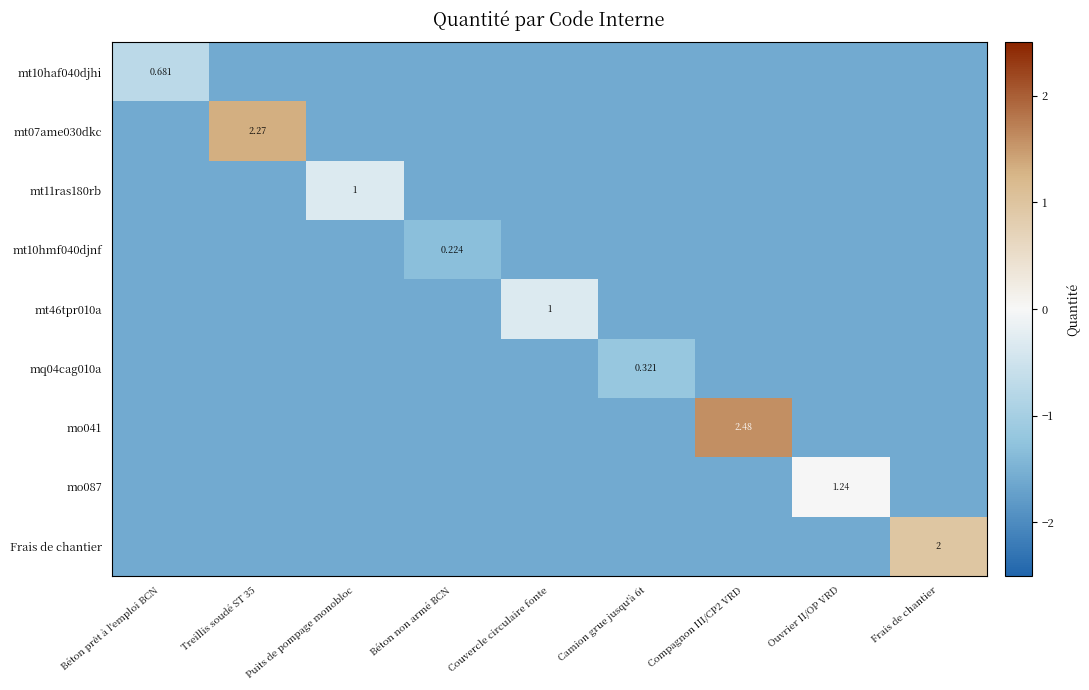

Rank the series at Puits de pompage monobloc from highest to lowest value.

mt11ras180rb, mt10haf040djhi, mt07ame030dkc, mt10hmf040djnf, mt46tpr010a, mq04cag010a, mo041, mo087, Frais de chantier